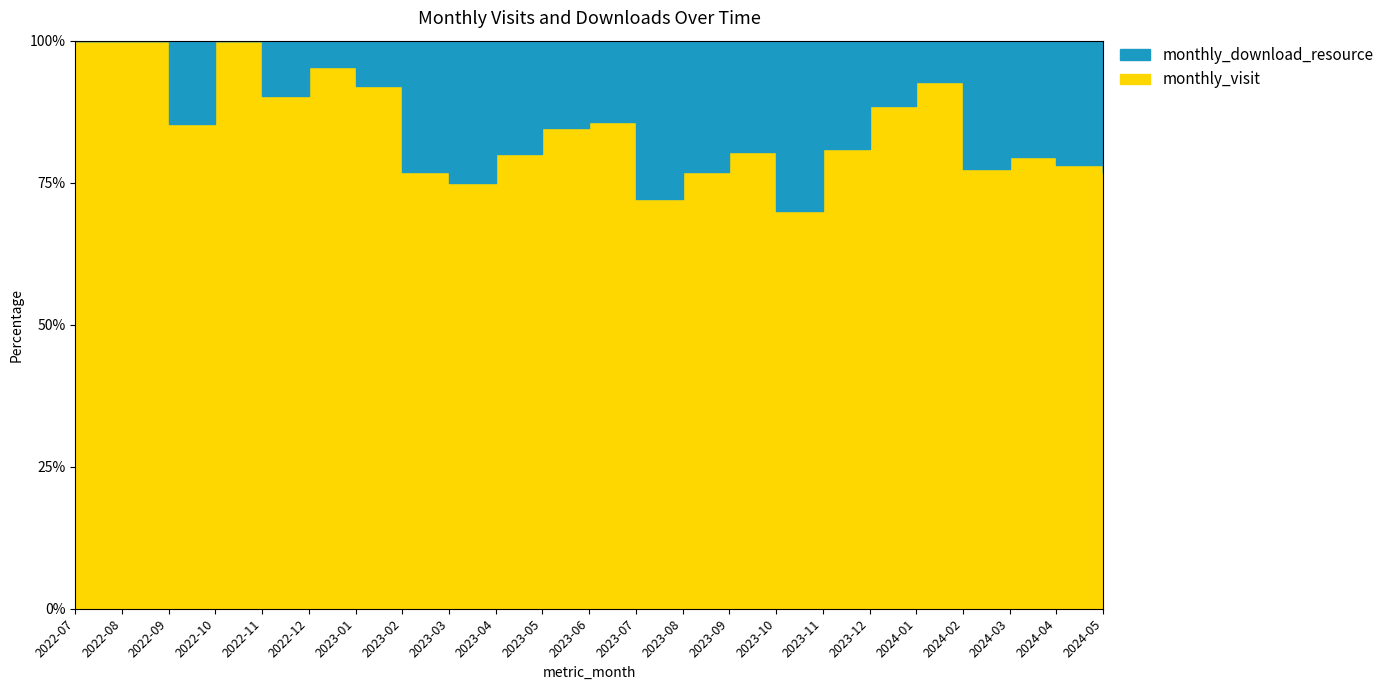

Reading left to right, list all the values displayed in this chart.

monthly_visit: 13	15	29	42	37	61	35	30	33	28	33	18	31	30	45	28	38	84	63	55	35	32	33
monthly_download_resource: 0	0	5	0	4	3	3	9	11	7	6	3	12	9	11	12	9	11	5	16	9	9	10